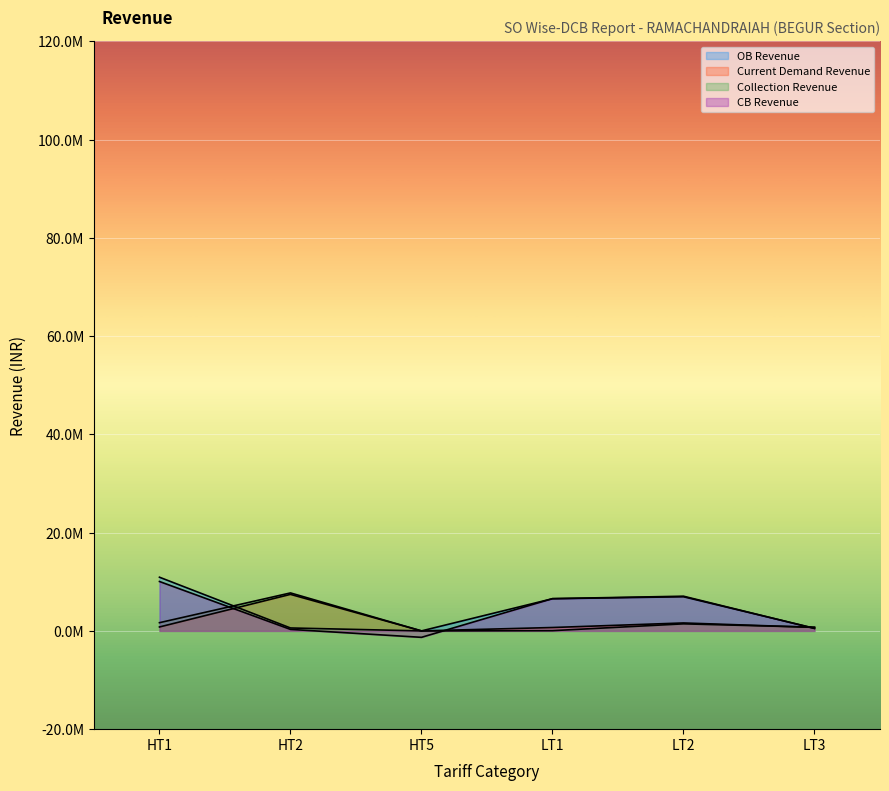

Which series has the widest spread of values?

CB Revenue